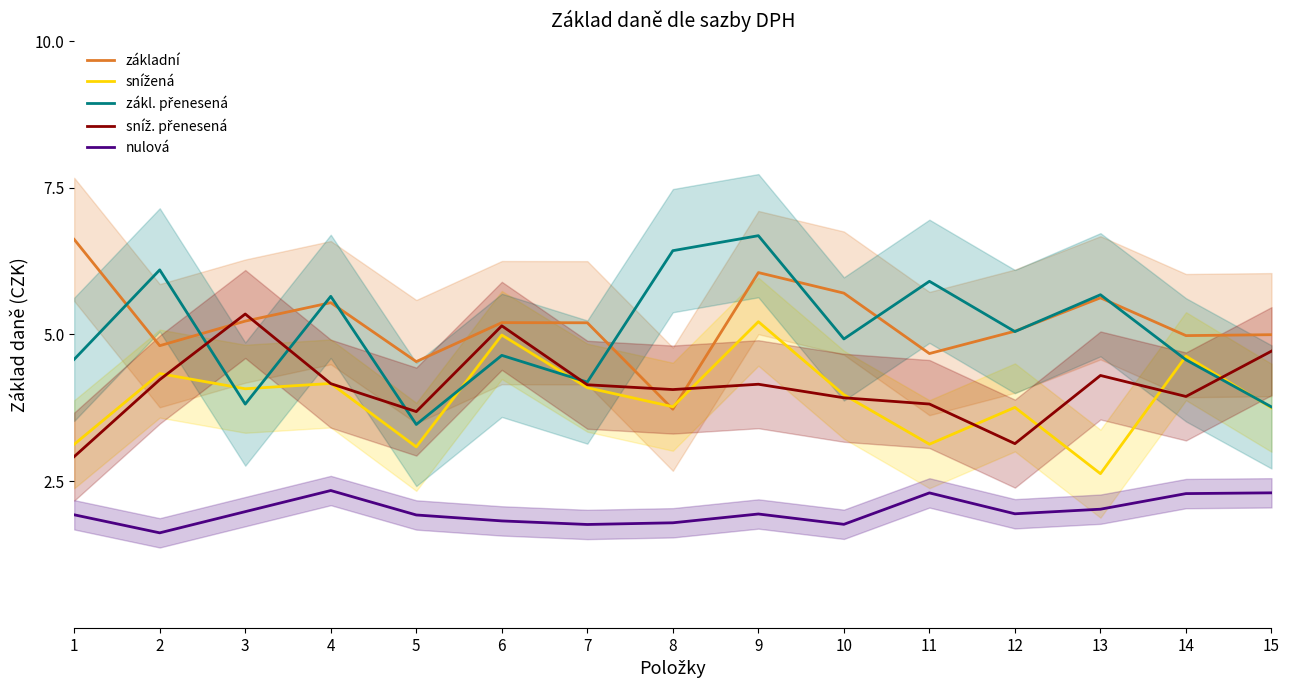

What is the sum of the nulová values at 12 and 11?

4.2